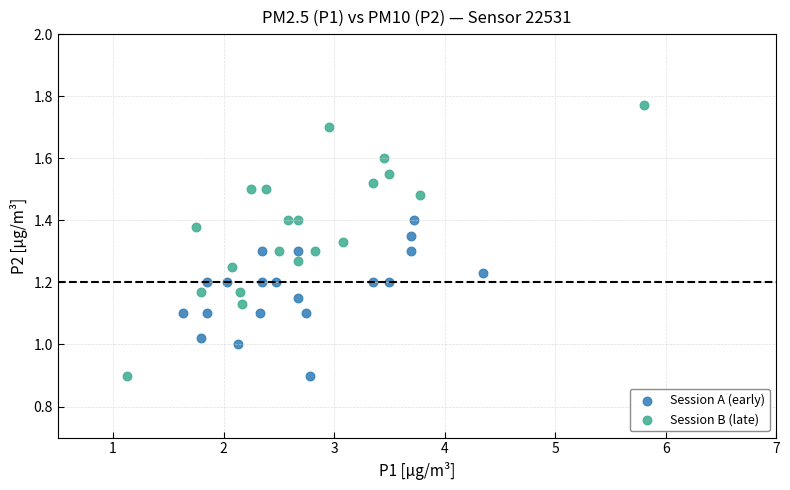

Which series contains the highest Y value?

Session B (late)